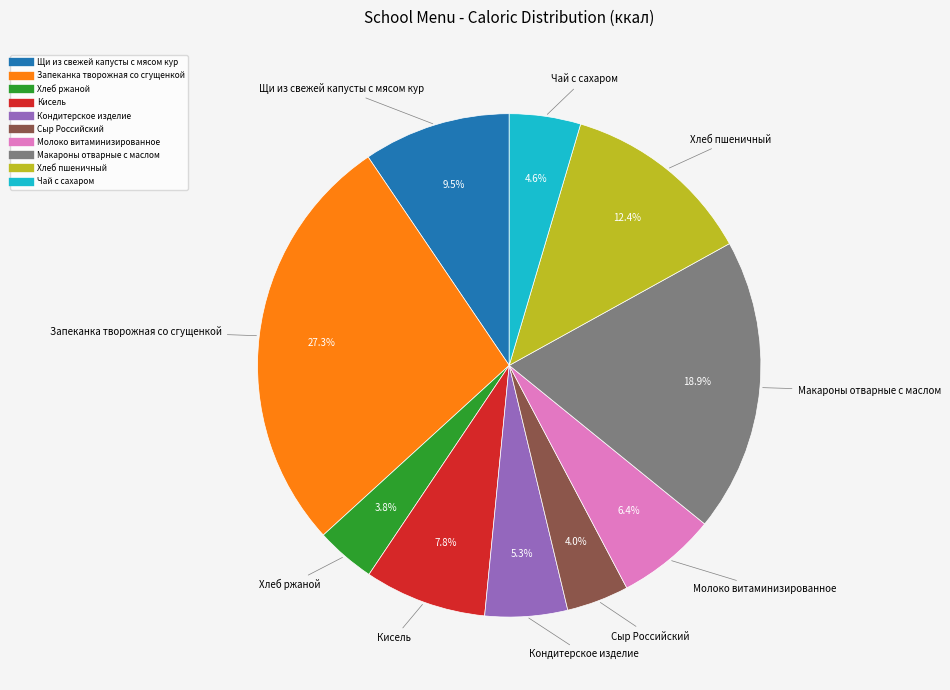

What is the largest slice in the pie chart?

Запеканка творожная со сгущенкой